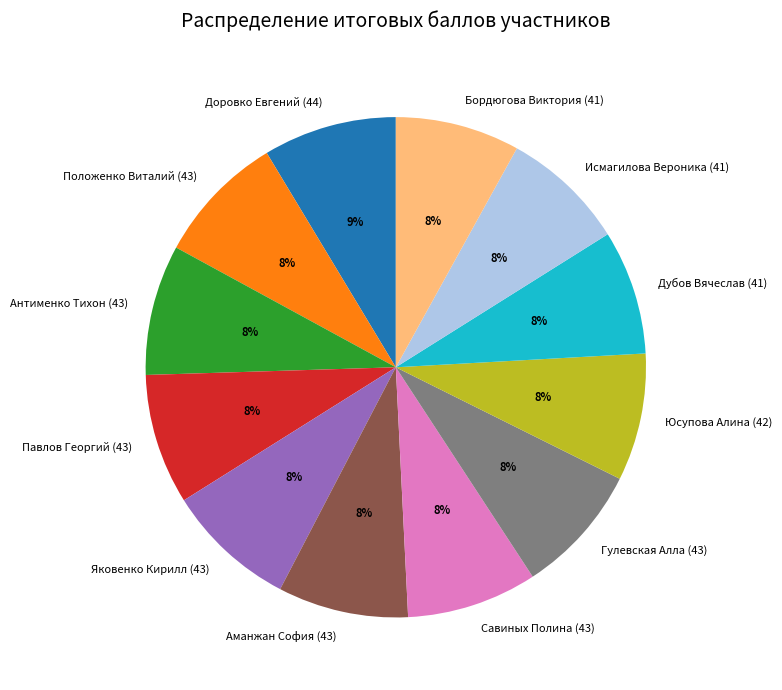

Approximately how many times larger is the value at Аманжан София (43) compared to Исмагилова Вероника (41)?

1.0